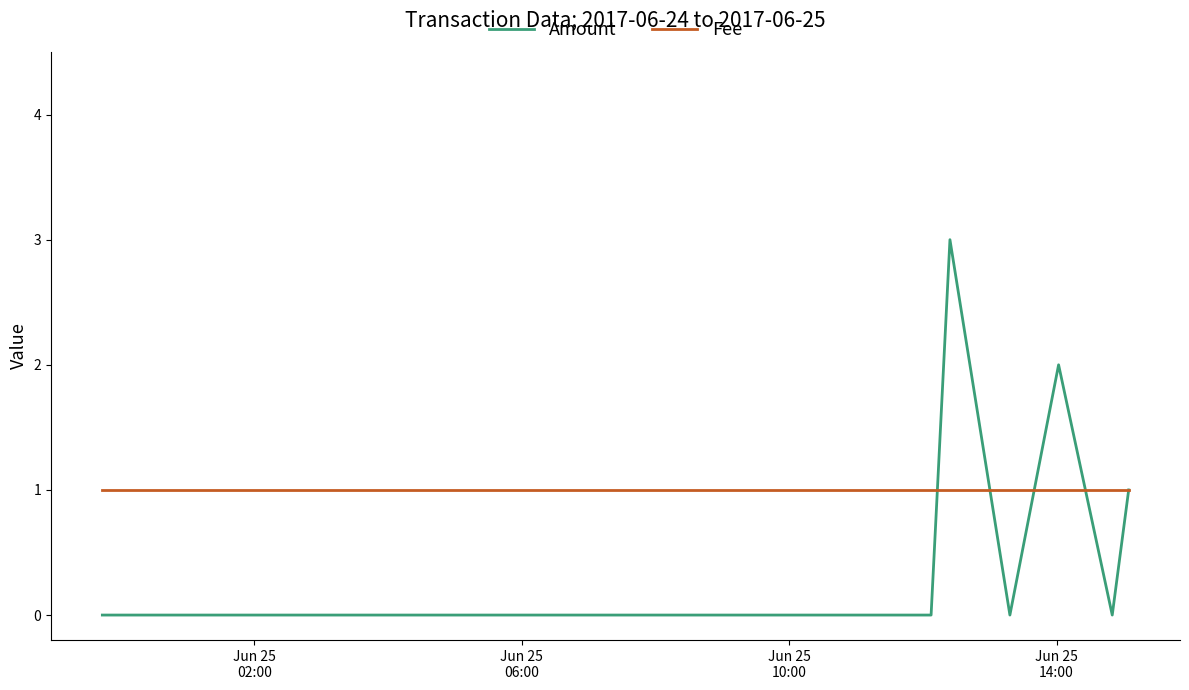

Rank the series by their maximum value, from highest to lowest.

Amount, Fee